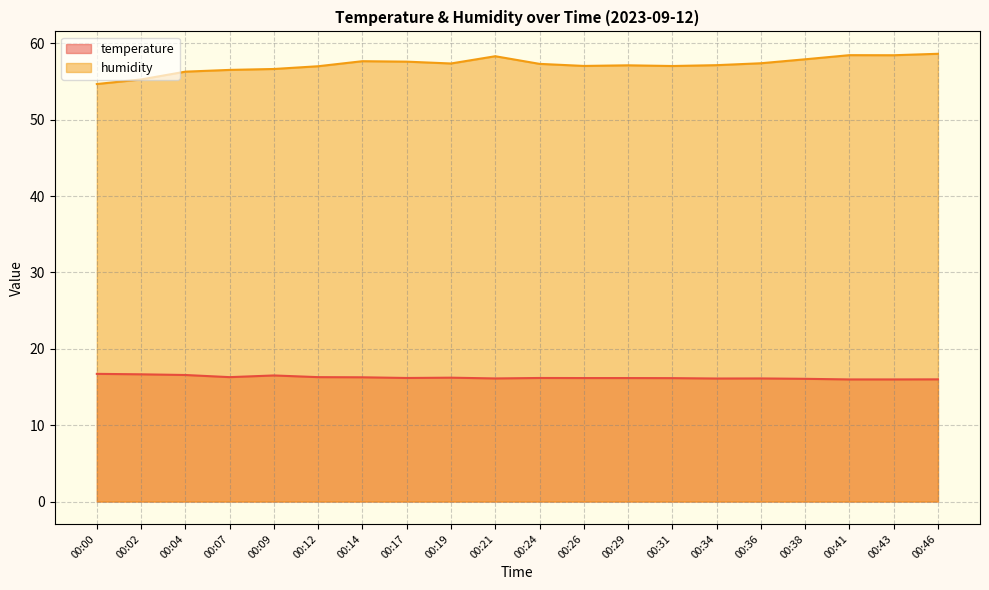

What is the highest value of the temperature series?

16.7